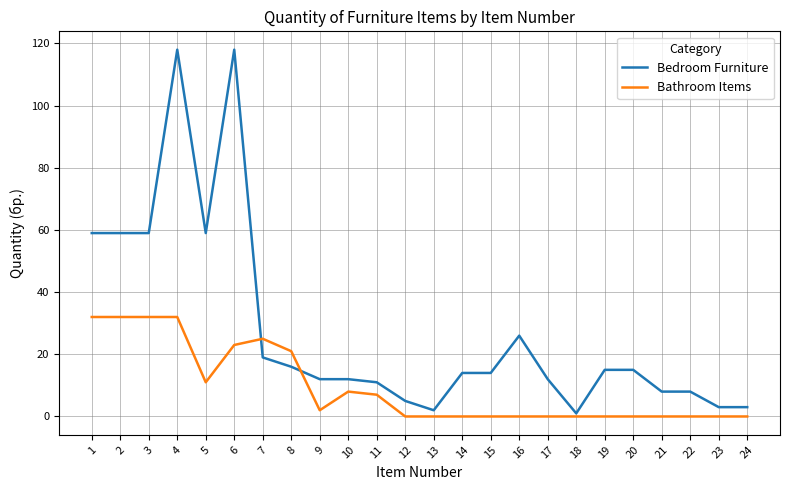

Which series changed the most between 4 and 18?

Bedroom Furniture